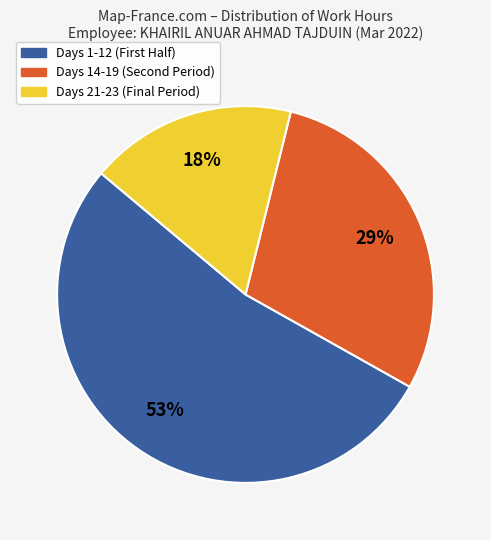

To the nearest percent, what is the average slice percentage?

33%